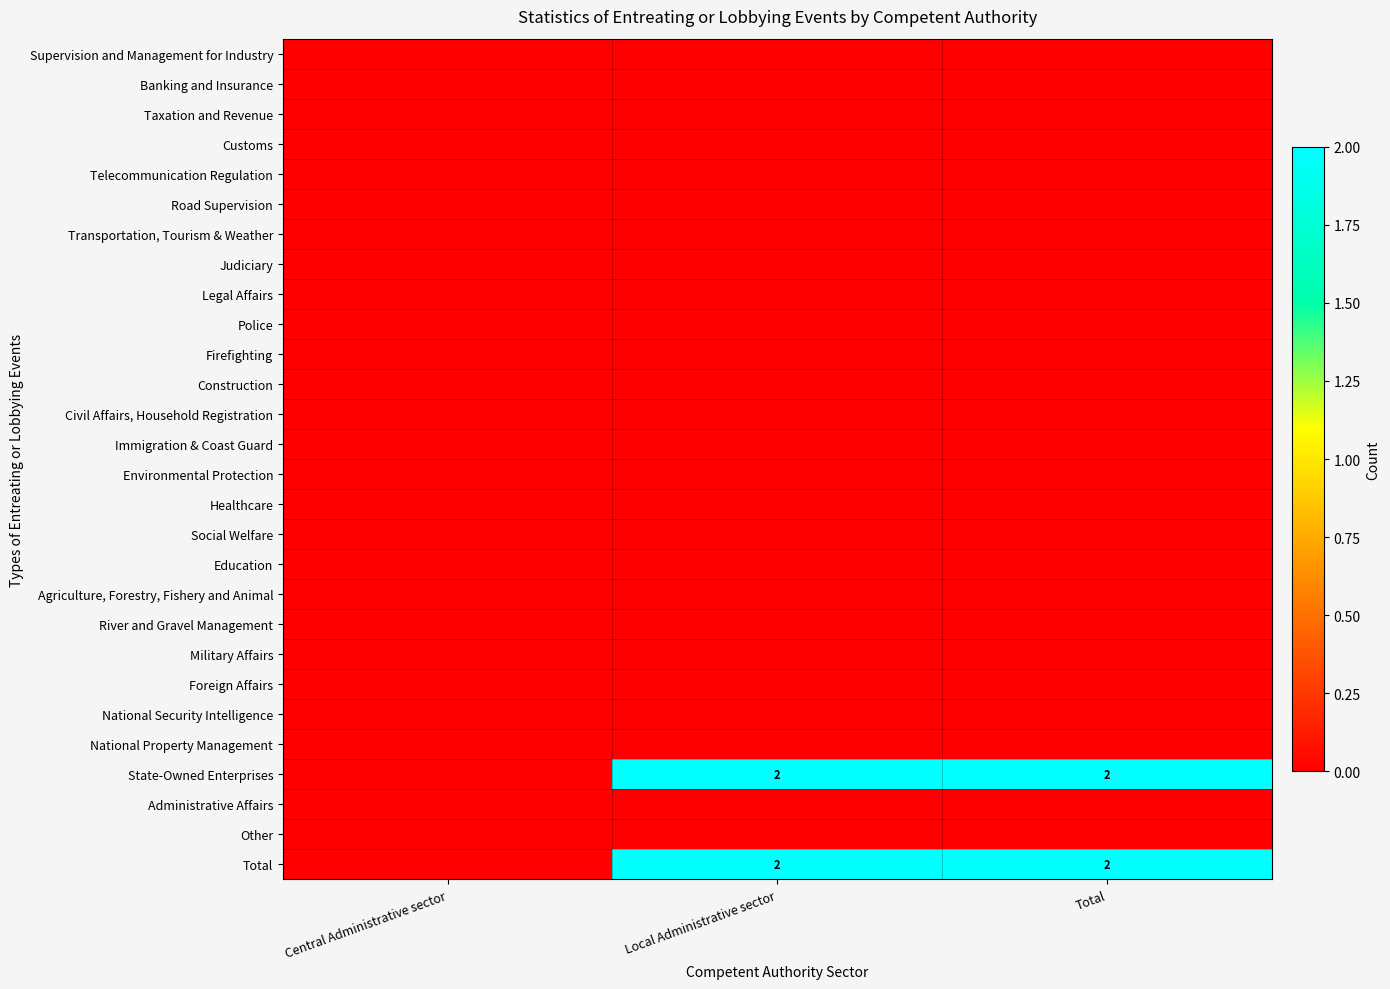

How many distinct data groups are displayed?

28